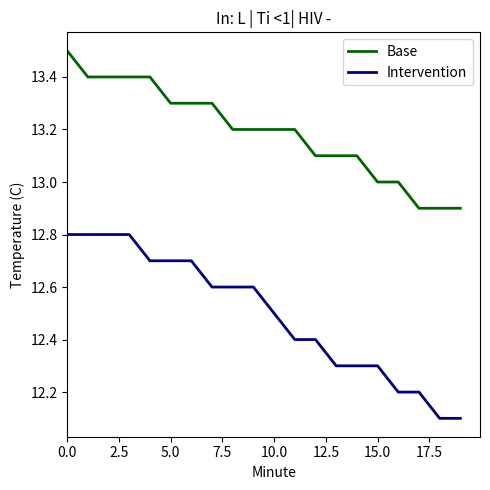

What is the highest value of the Intervention series?

12.8